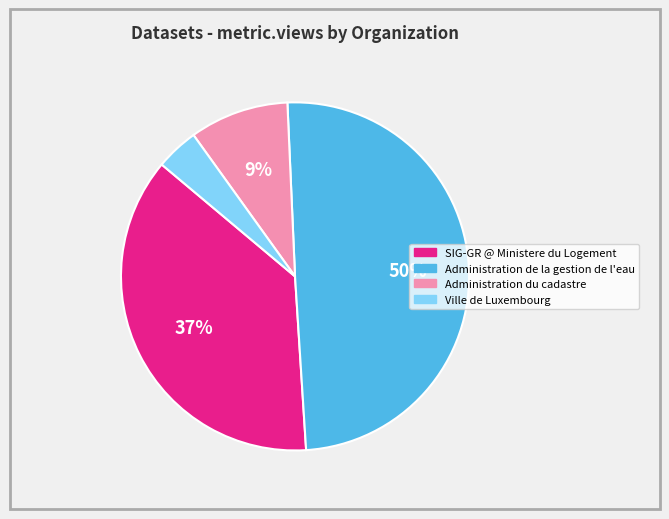

Count the number of slices in the pie.

4